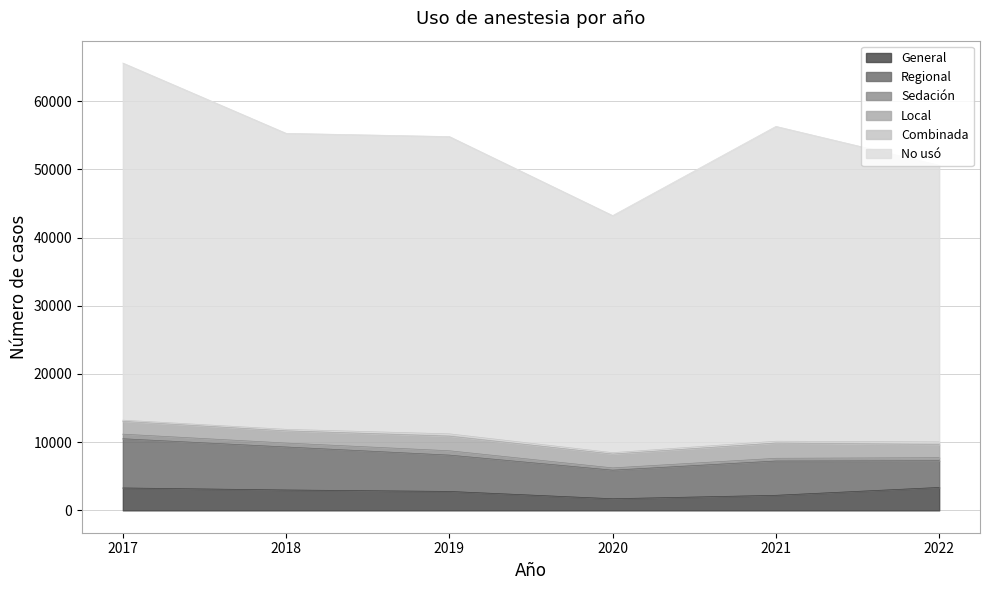

Is the value of Local at 2021 greater than the value of Regional at 2017?

No